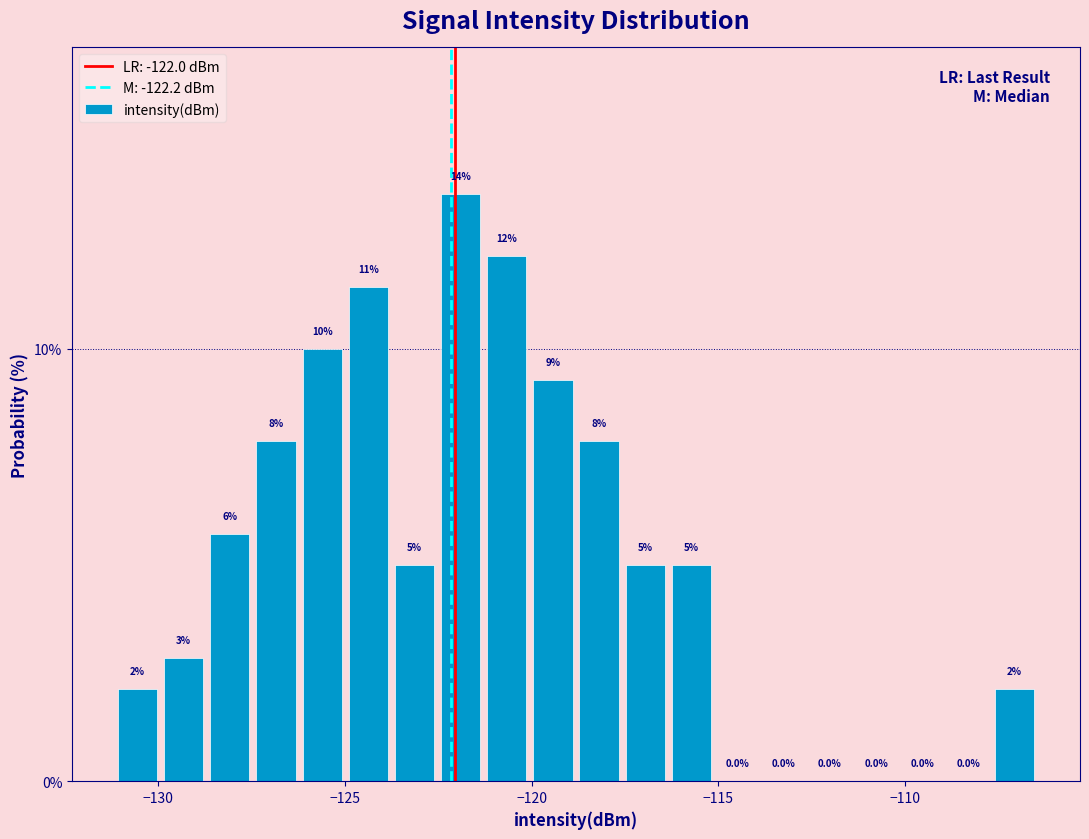

Around what value on the x-axis is the tallest bar? Give the approximate position of its centre, as read against the axis.

-122.0